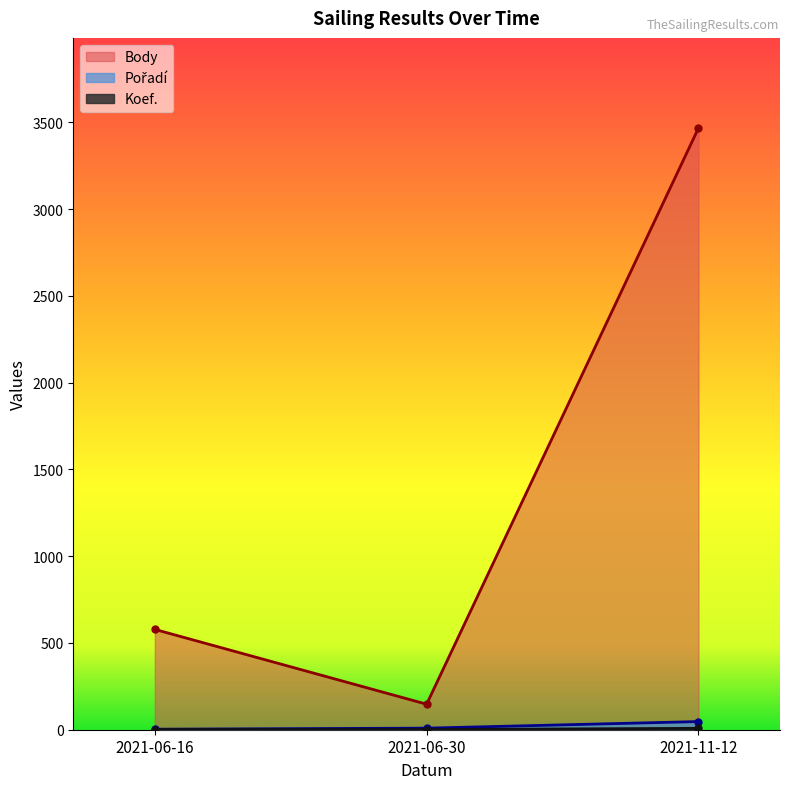

Where does the Pořadí series first go above 9?

2021-11-12